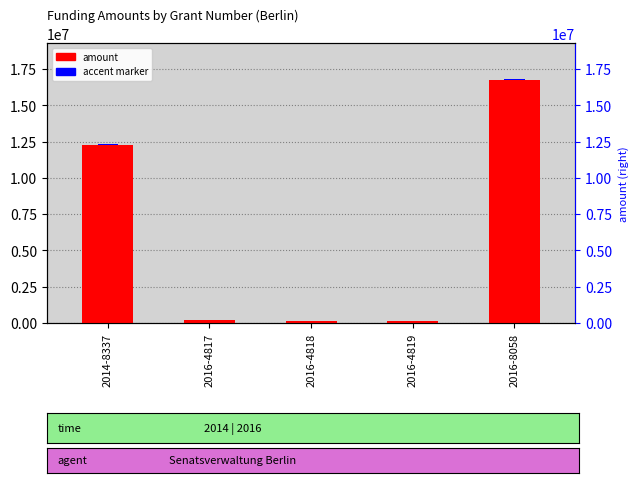

What is the change in value from 2014-8337 to 2016-8058?

+4500000